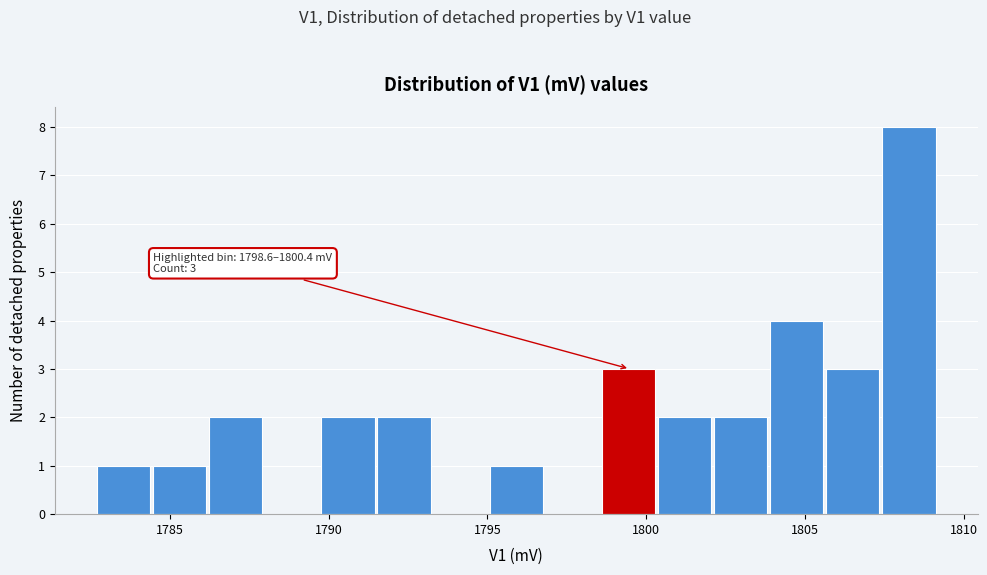

Read against the x-axis, roughly where is the centre of the tallest bar?

1808.5